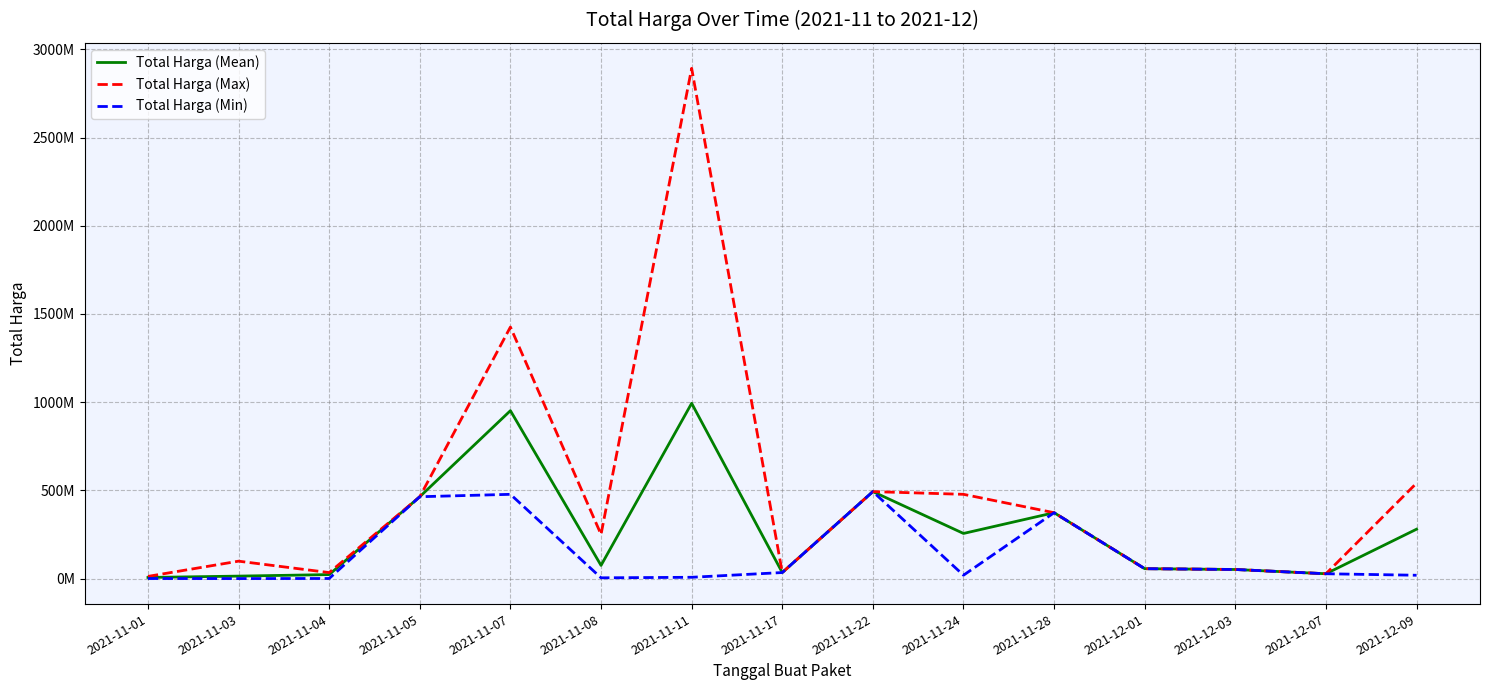

What are all the series names shown in the legend?

Total Harga (Mean), Total Harga (Max), Total Harga (Min)